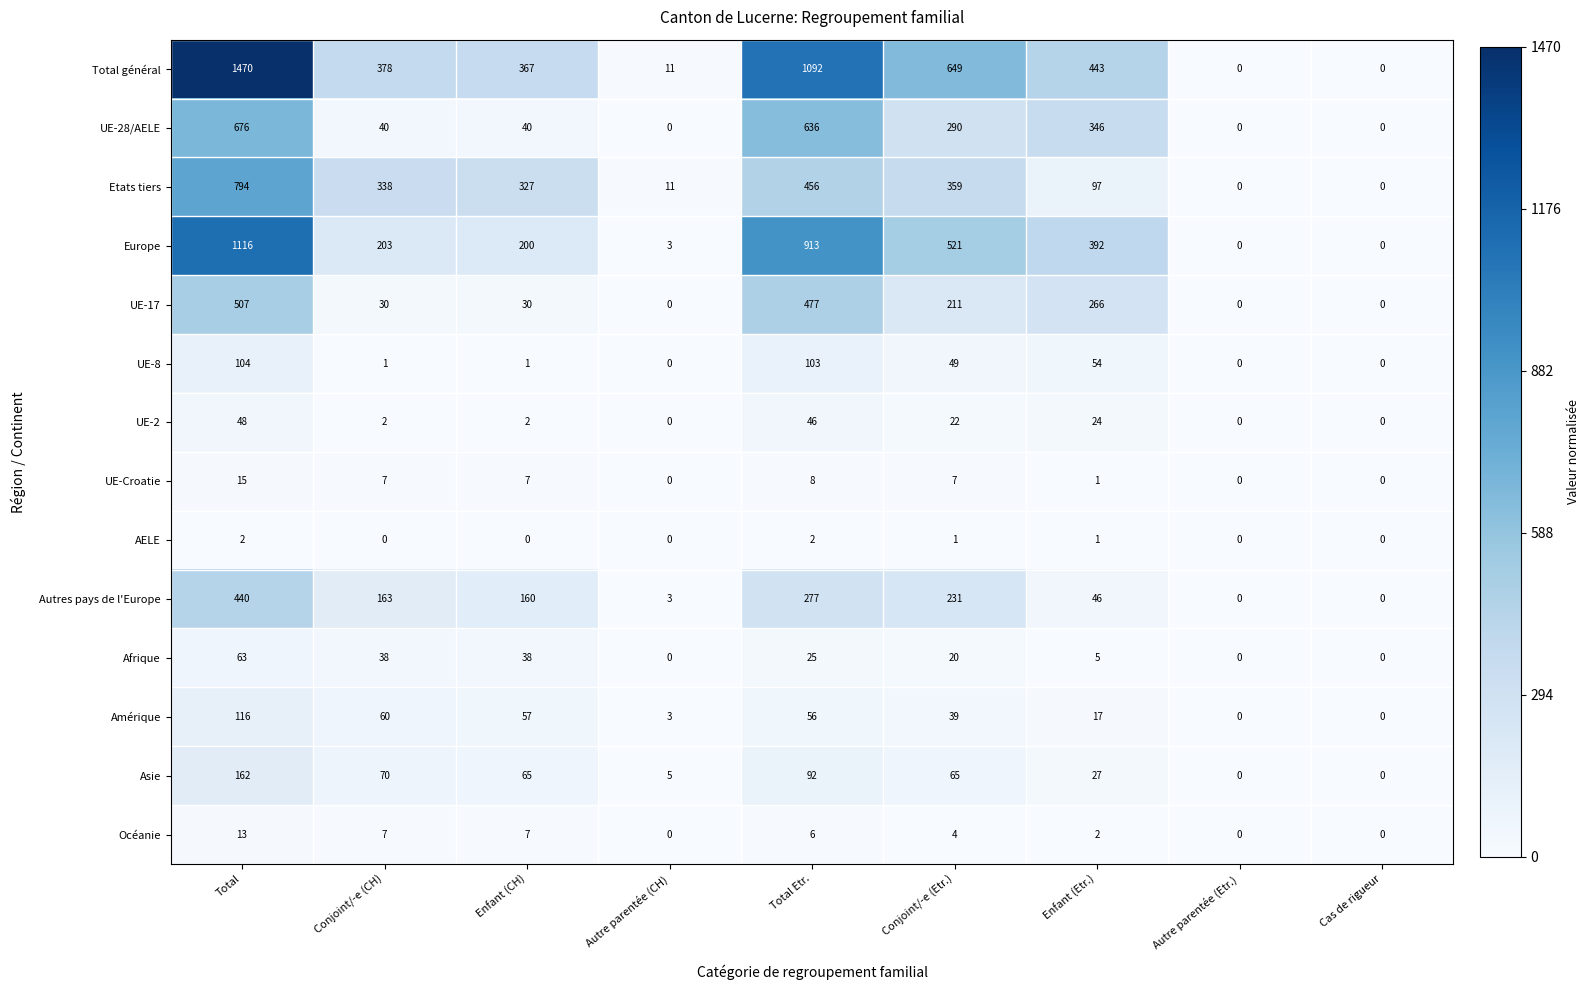

What value does the Europe series have at Conjoint/-e (Etr.), to the nearest 10?

520